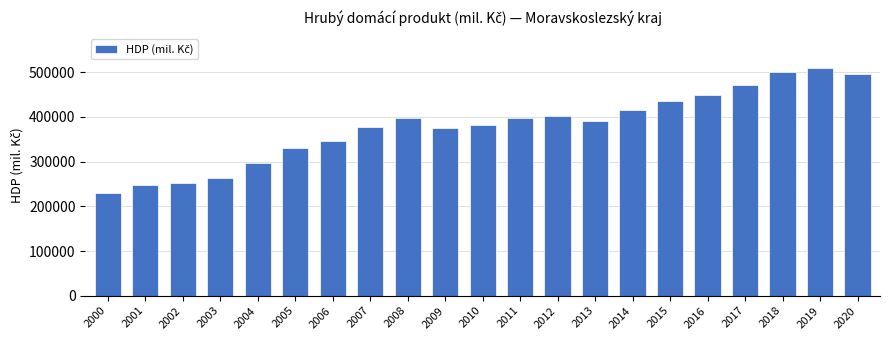

What is the value of the 10th bar from the left?

375638